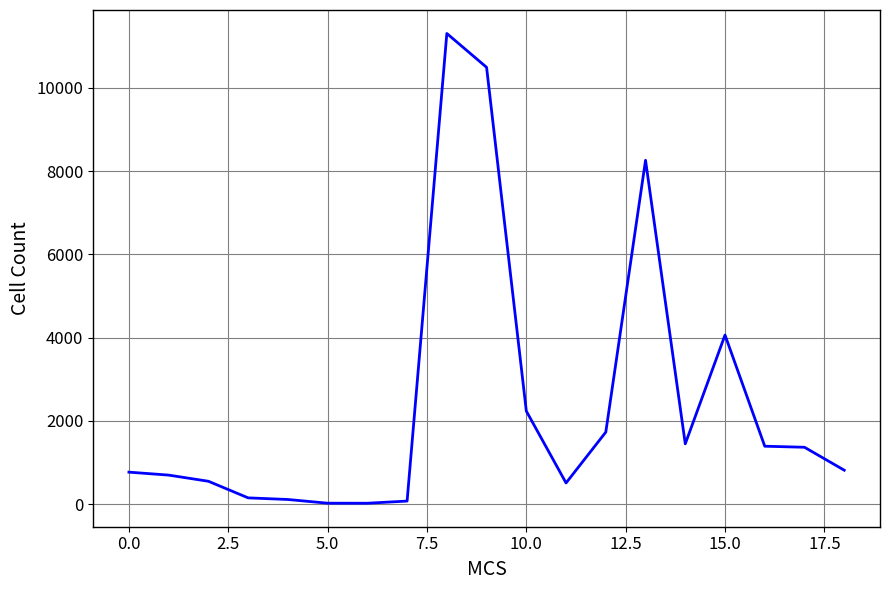

What is the greatest value displayed?

11307